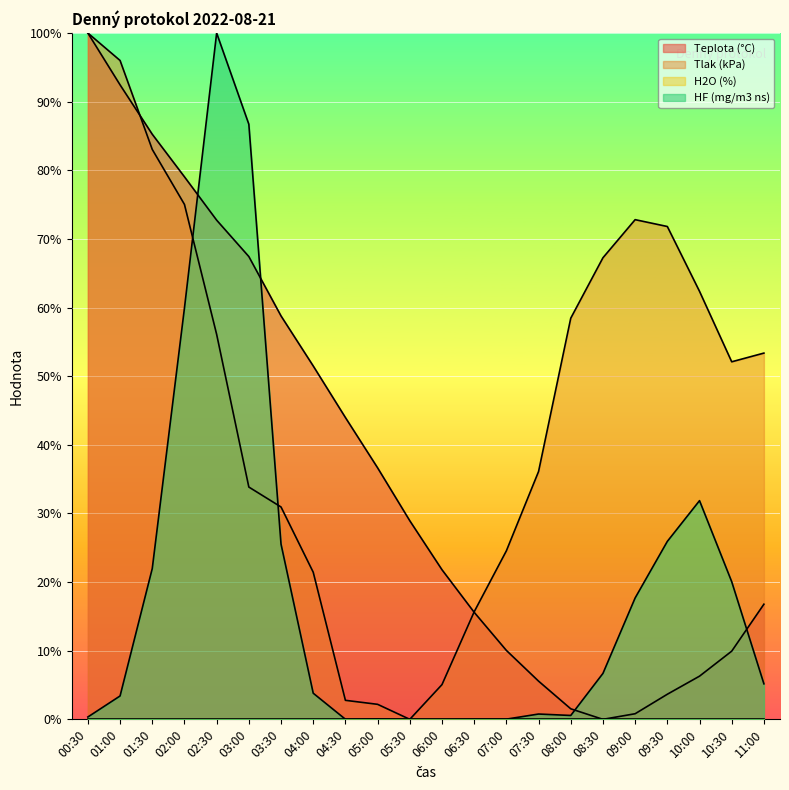

Does the chart display data point markers on the line(s)?

No